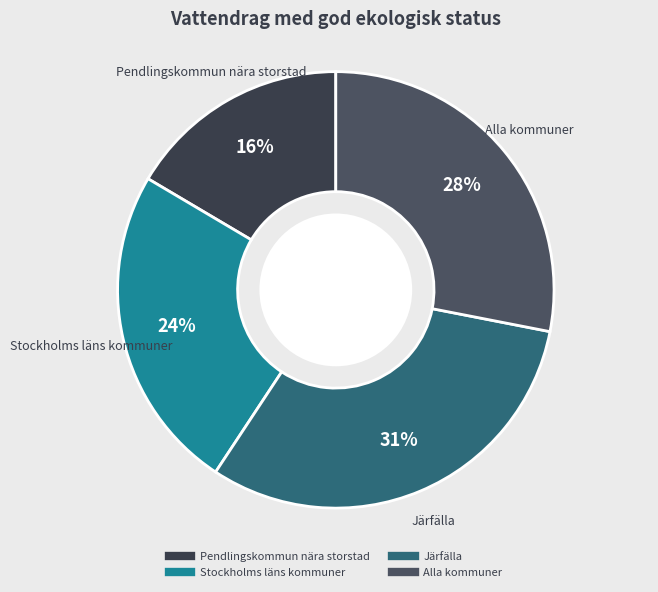

Does any single category account for the majority?

No